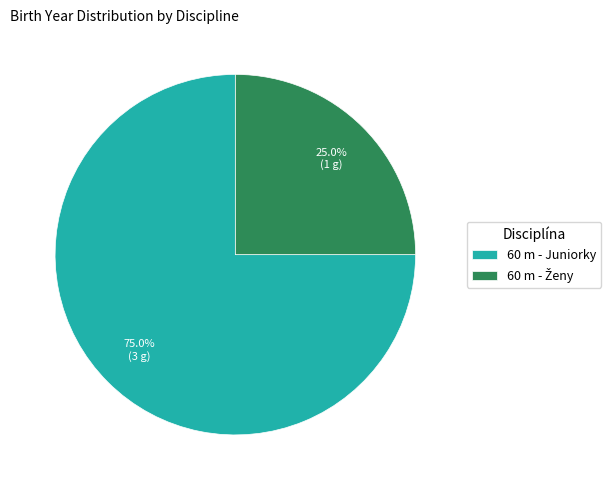

Is there any slice that represents more than half of the pie?

Yes